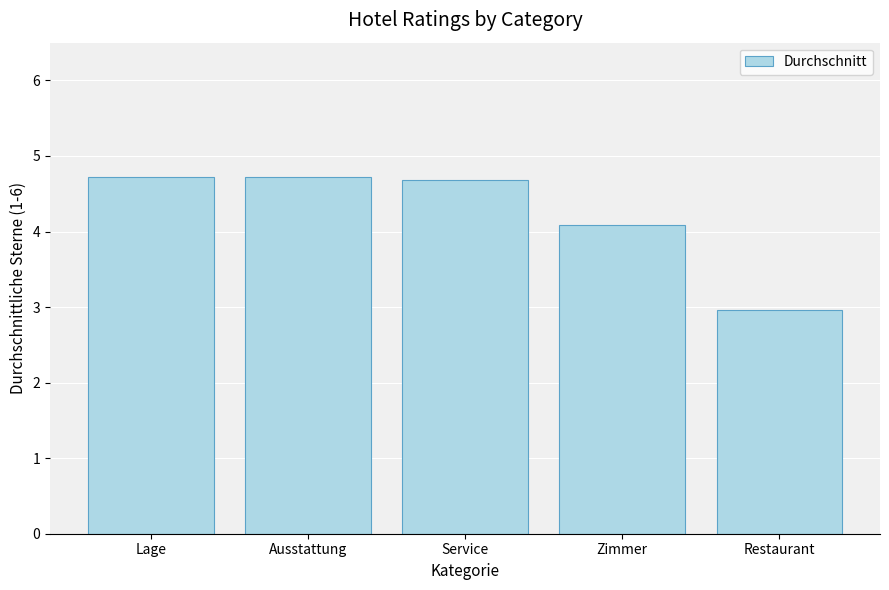

What is the difference between the second highest and minimum values?

1.8